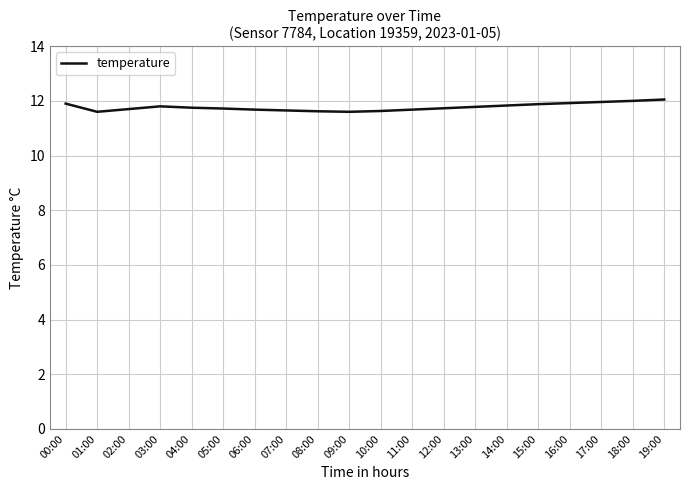

What is the greatest value displayed?

12.1